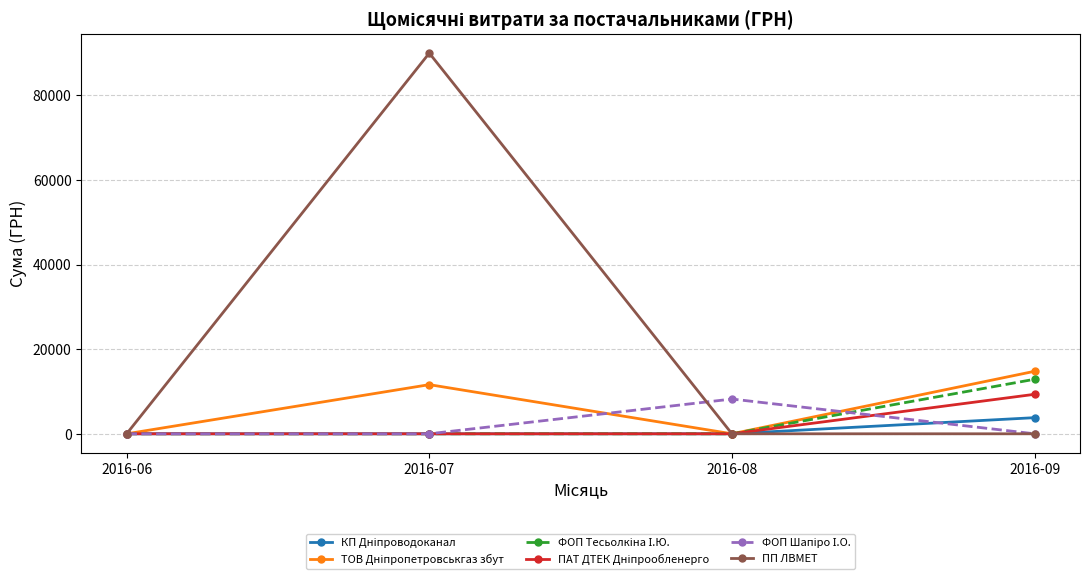

Which series has the largest range (max minus min)?

ПП ЛВМЕТ